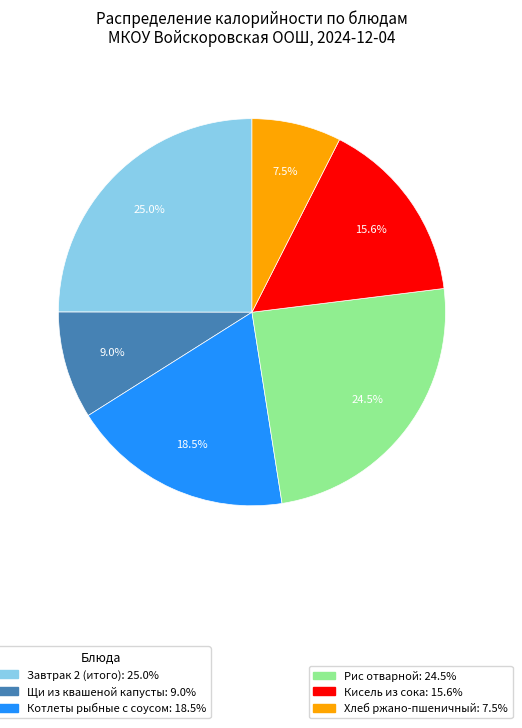

Does any single category account for the majority?

No